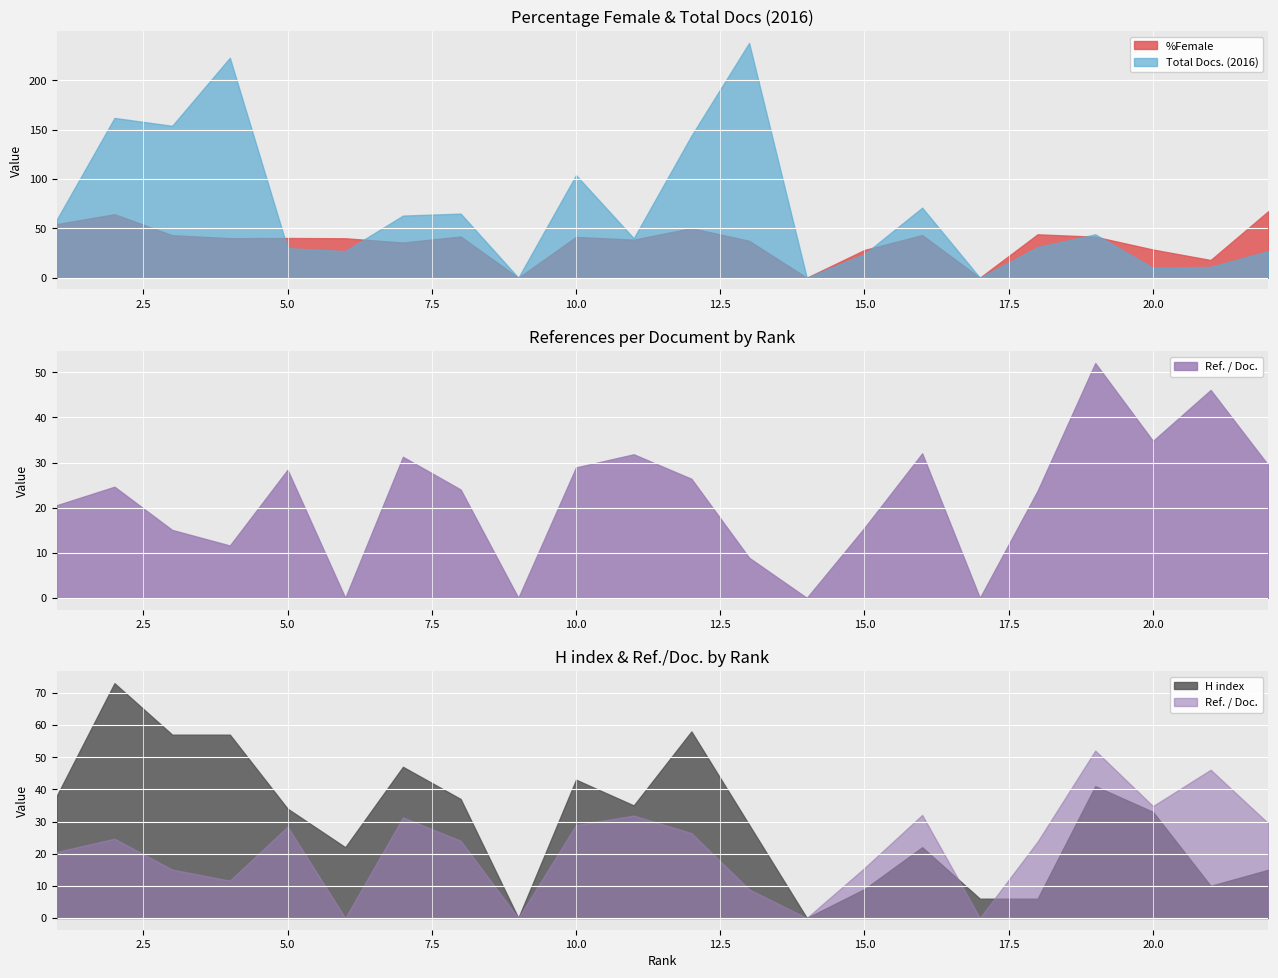

Which category has the lowest value in the %Female series?

9